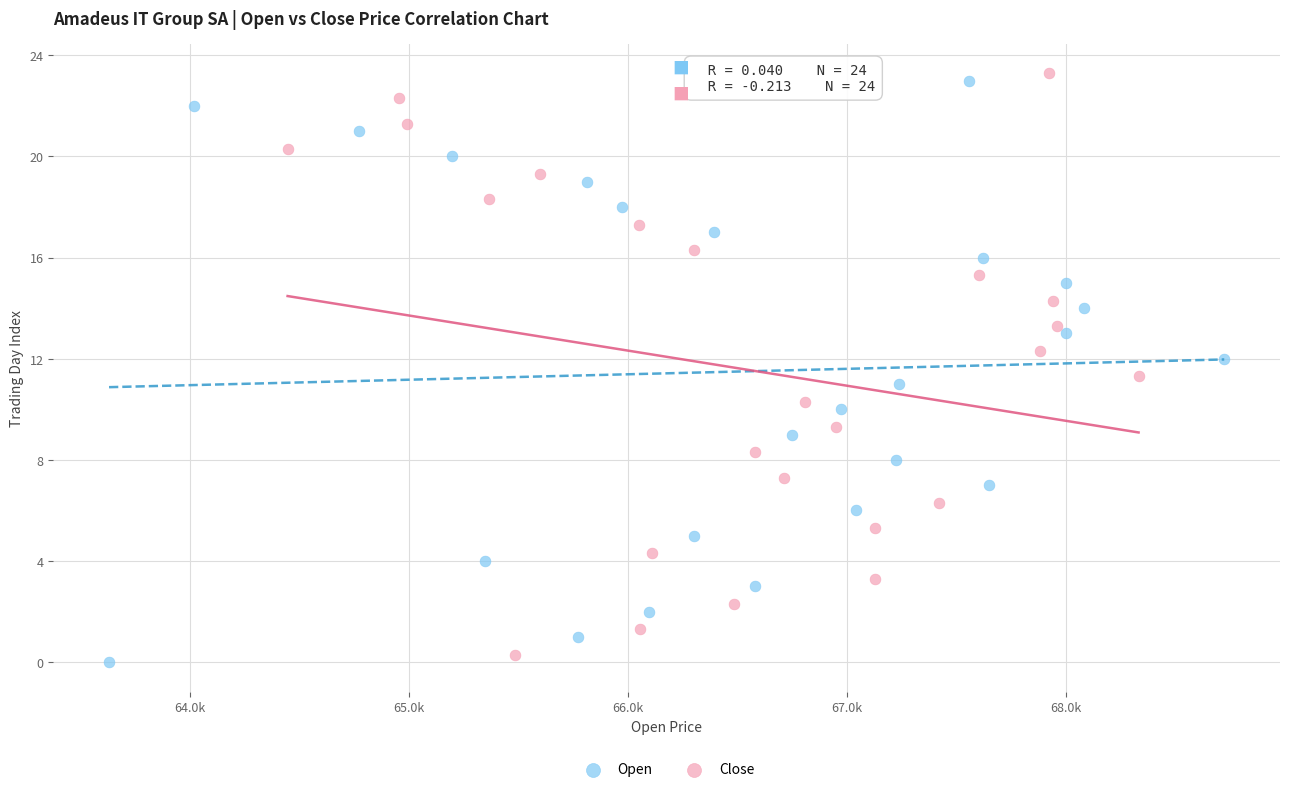

Which series contains the lowest Y value?

Open